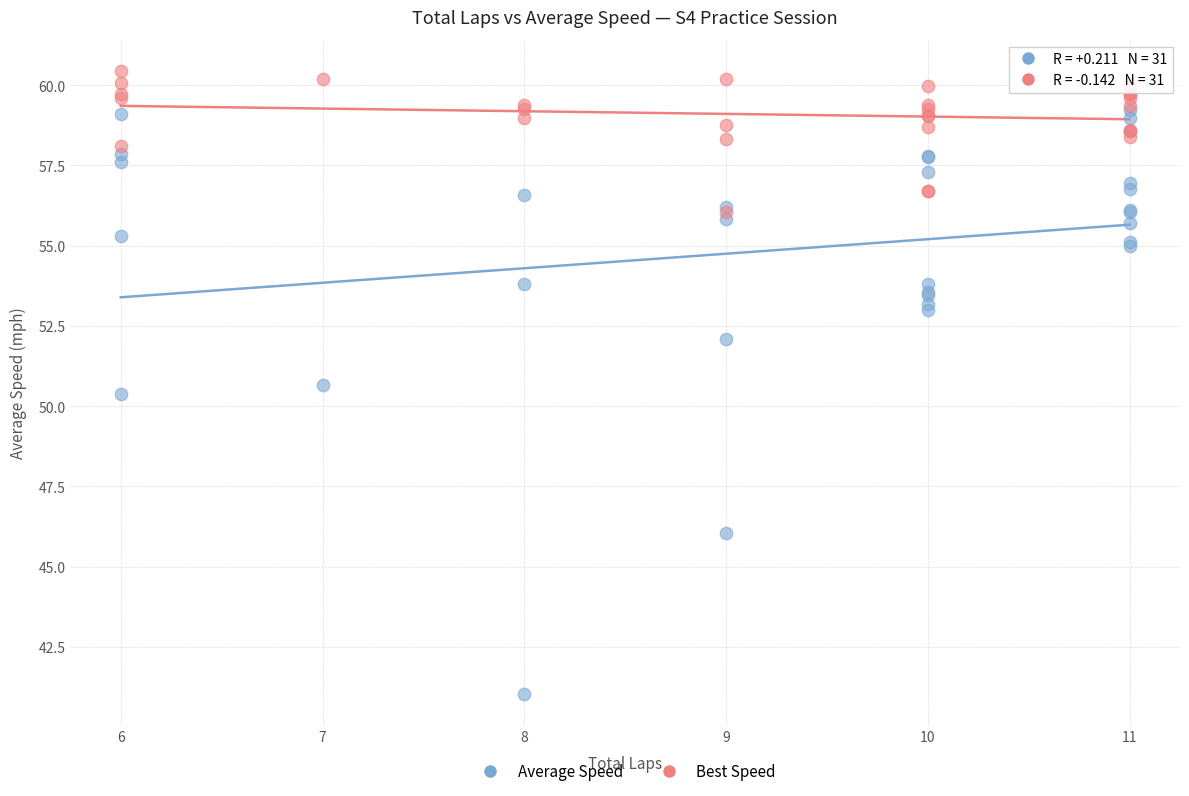

Across all series, what Y value is closest to 50?

50.4